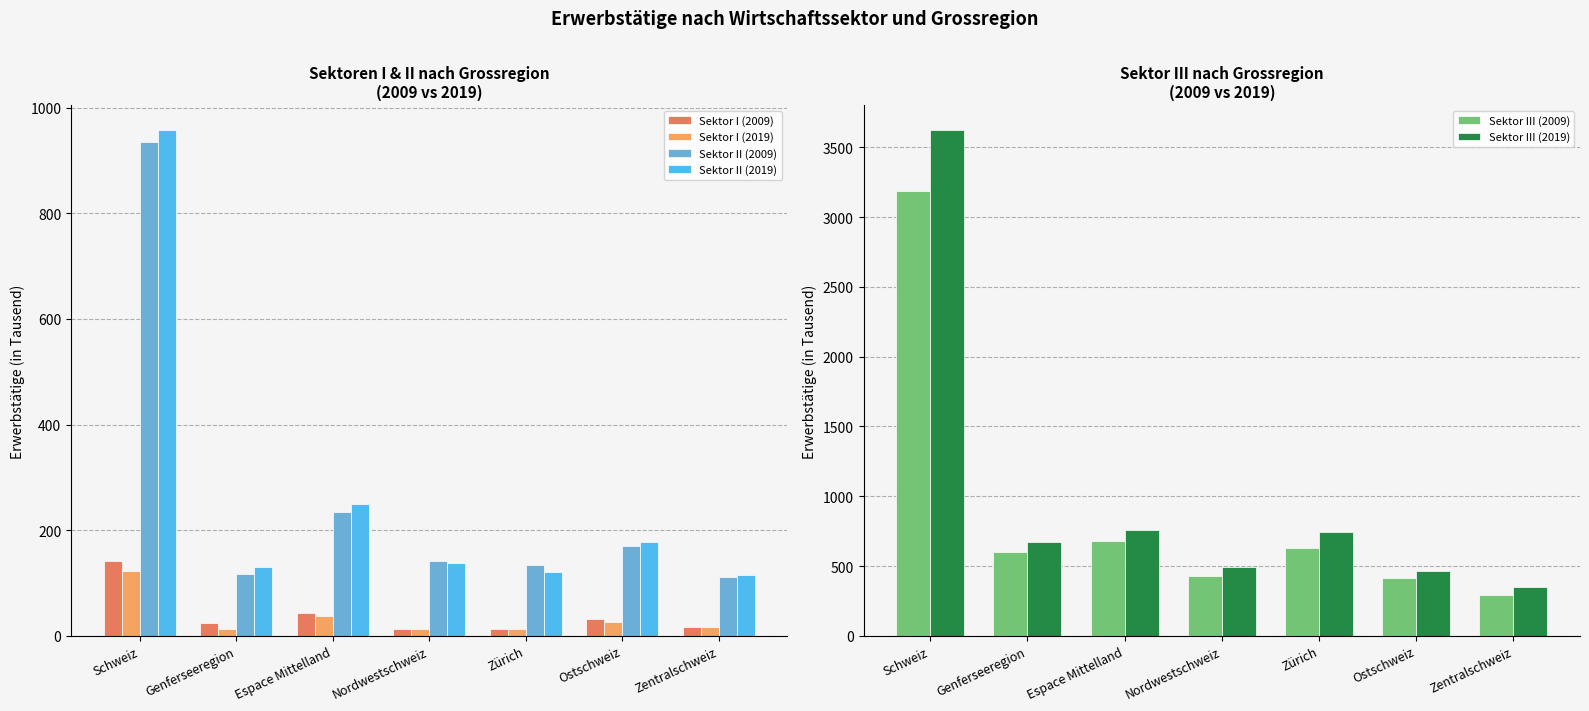

What is the difference between the Sektor II (2019) values at Zürich and Schweiz?

835.8